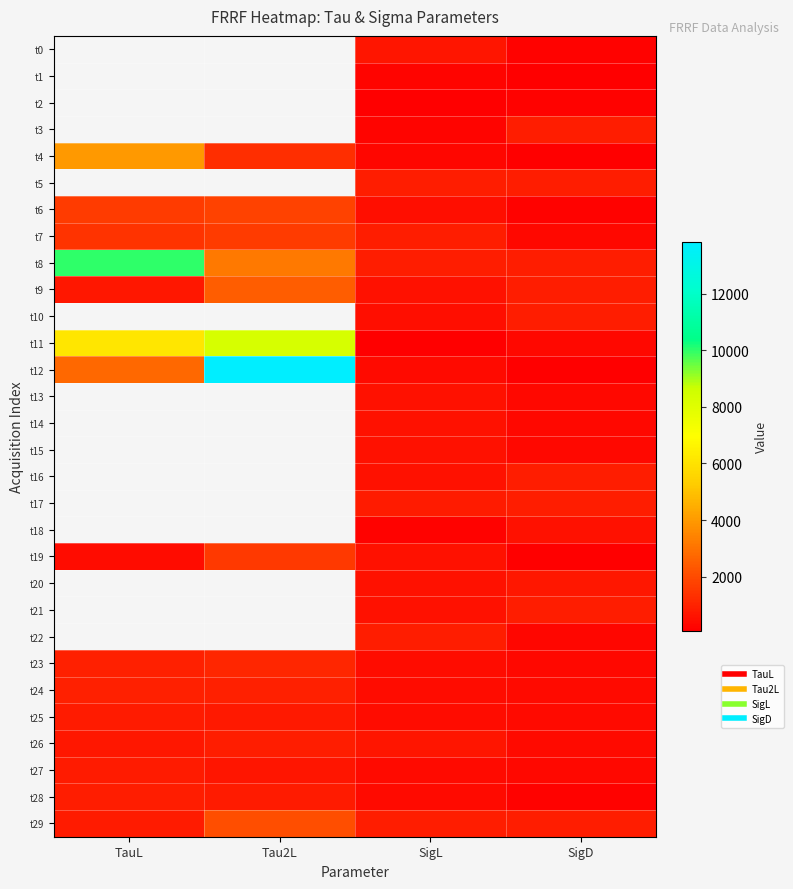

How many series are shown in this chart?

30